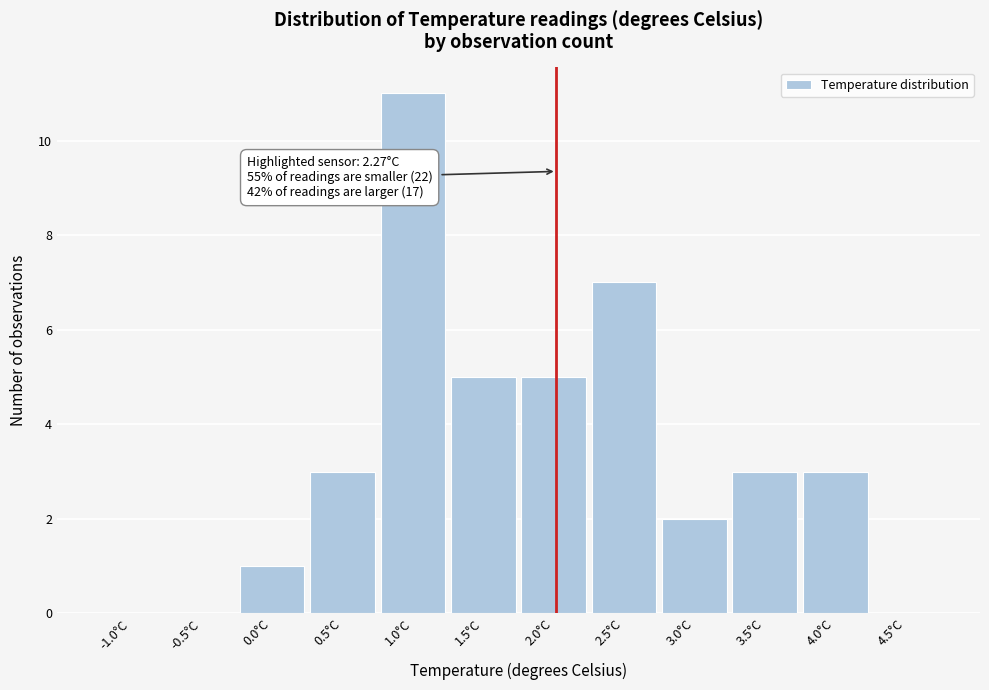

Reading left to right, extract all data points from this chart.

-1.0°C=0	-0.5°C=0	0.0°C=1	0.5°C=3	1.0°C=11	1.5°C=5	2.0°C=5	2.5°C=7	3.0°C=2	3.5°C=3	4.0°C=3	4.5°C=0